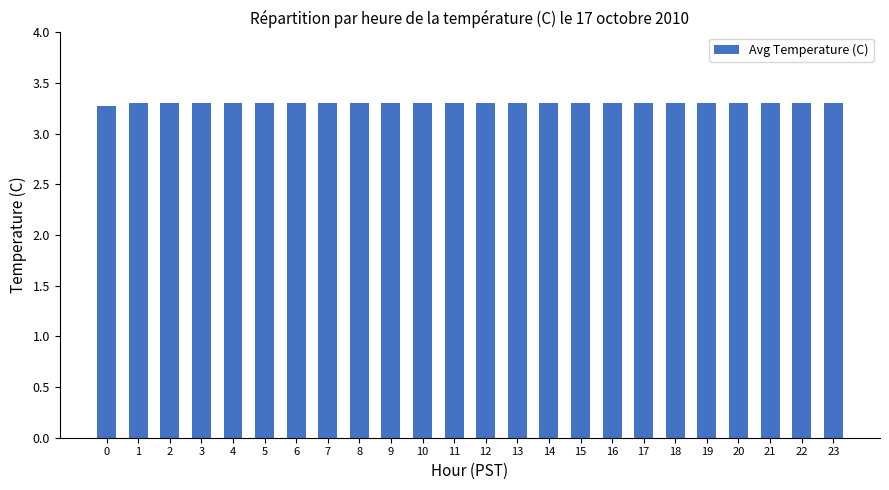

Reading left to right, list all the values displayed in this chart.

3.3	3.3	3.3	3.3	3.3	3.3	3.3	3.3	3.3	3.3	3.3	3.3	3.3	3.3	3.3	3.3	3.3	3.3	3.3	3.3	3.3	3.3	3.3	3.3